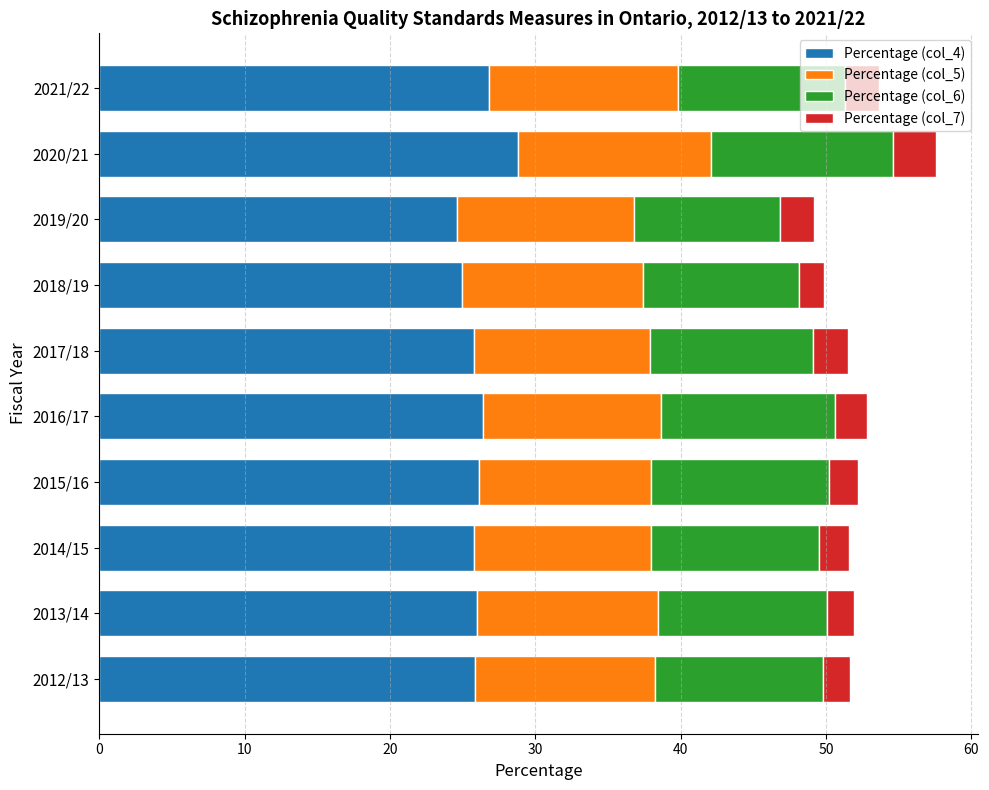

What is the lowest value of the Percentage (col_4) series?

24.6